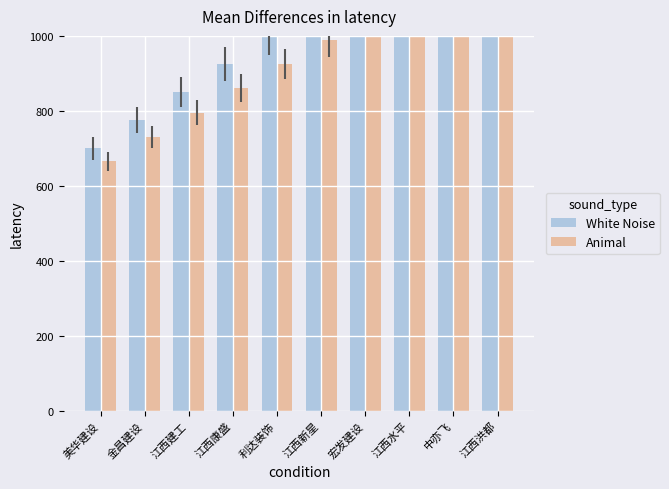

List the series in order of their overall mean, highest first.

White Noise, Animal